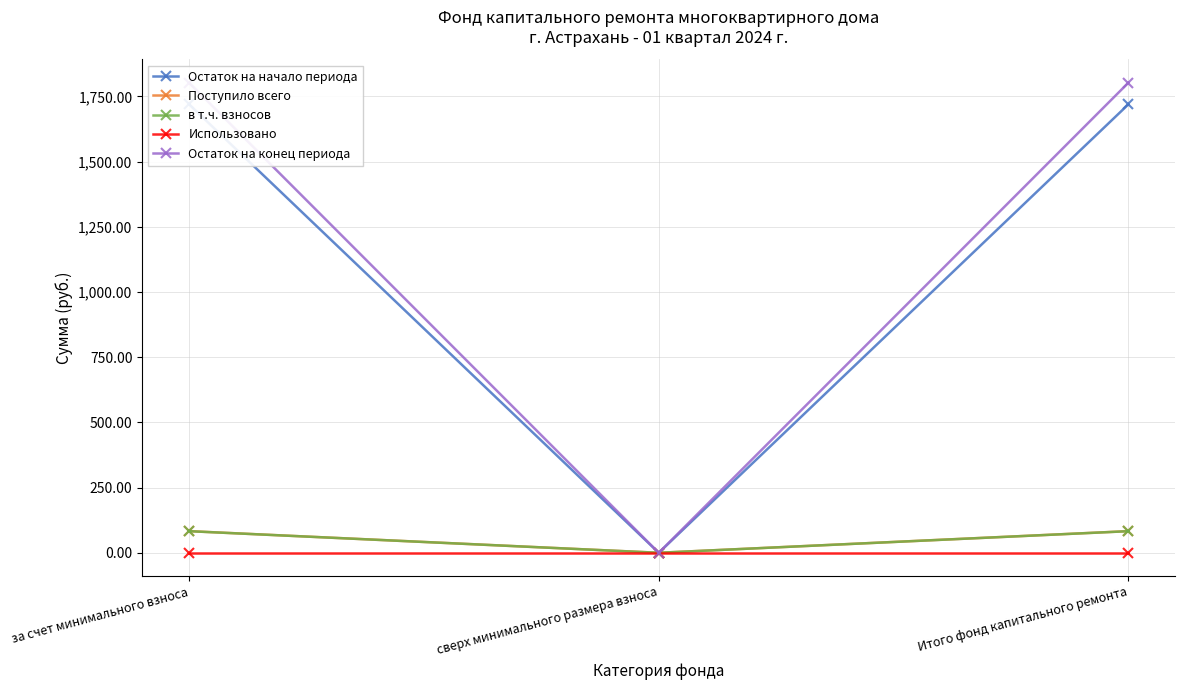

Reading right to left, what are all the values shown in this chart?

Остаток на начало периода: Итого фонд капитального ремонта=1719.0	сверх минимального размера взноса=0.0	за счет минимального взноса=1719.0
Поступило всего: Итого фонд капитального ремонта=83.0	сверх минимального размера взноса=0.0	за счет минимального взноса=83.0
в т.ч. взносов: Итого фонд капитального ремонта=82.8	сверх минимального размера взноса=0.0	за счет минимального взноса=82.8
Использовано: Итого фонд капитального ремонта=0.0	сверх минимального размера взноса=0.0	за счет минимального взноса=0.0
Остаток на конец периода: Итого фонд капитального ремонта=1801.9	сверх минимального размера взноса=0.0	за счет минимального взноса=1801.9